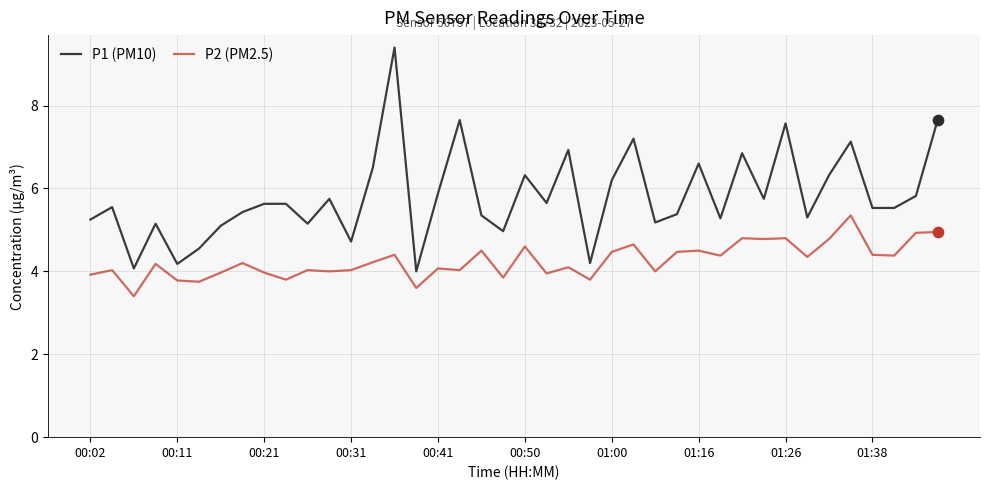

Which series has the largest total across all categories?

P1 (PM10)